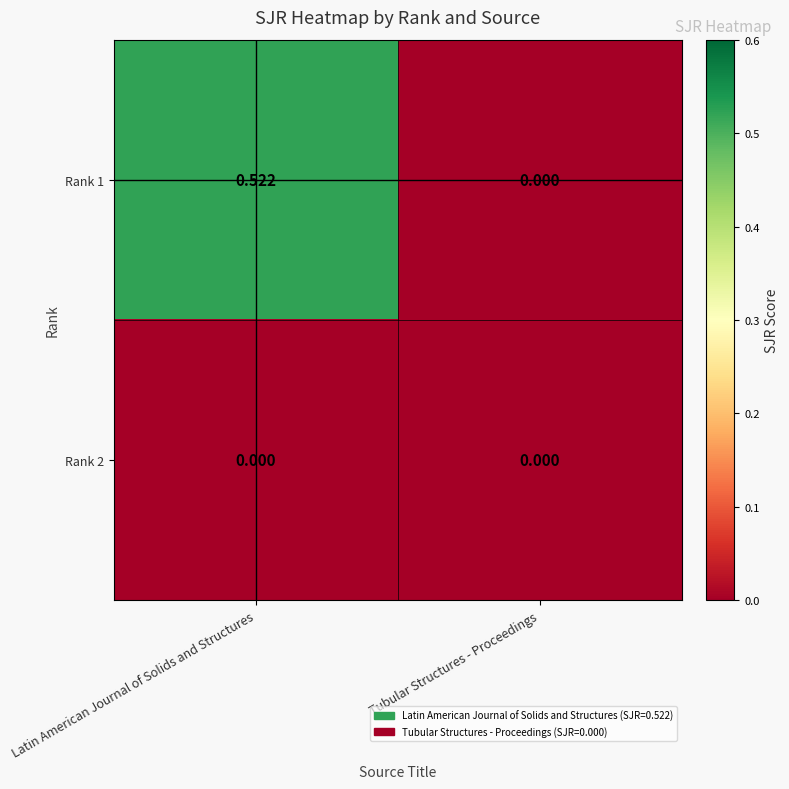

Is the value of Rank 1 at Latin American Journal of Solids and Structures greater than the value of Rank 2 at Tubular Structures - Proceedings?

Yes